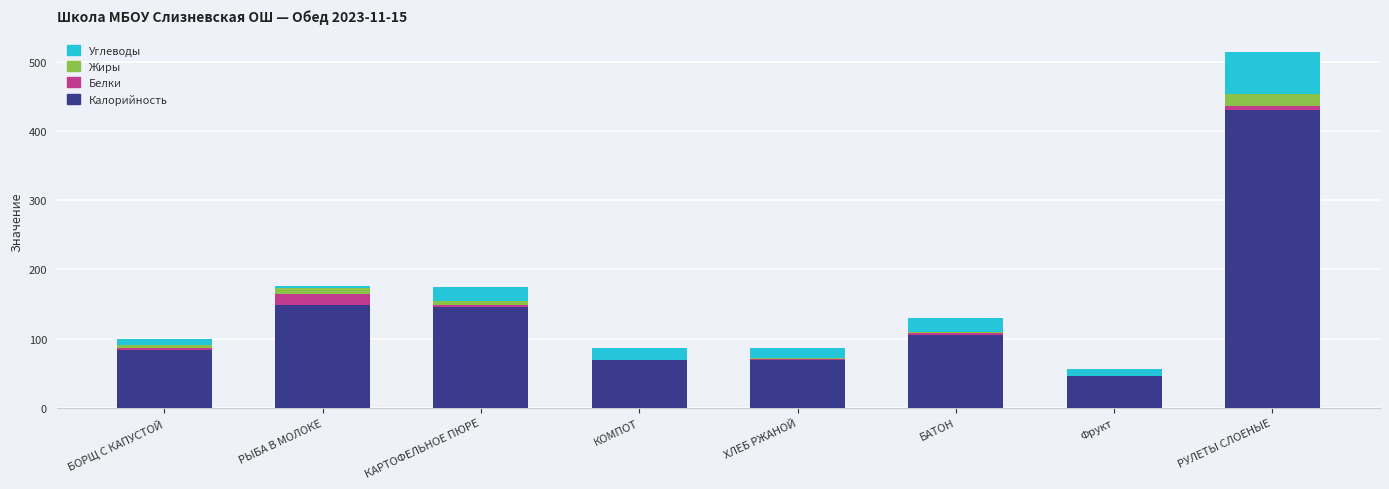

What is the highest value of the Калорийность series?

430